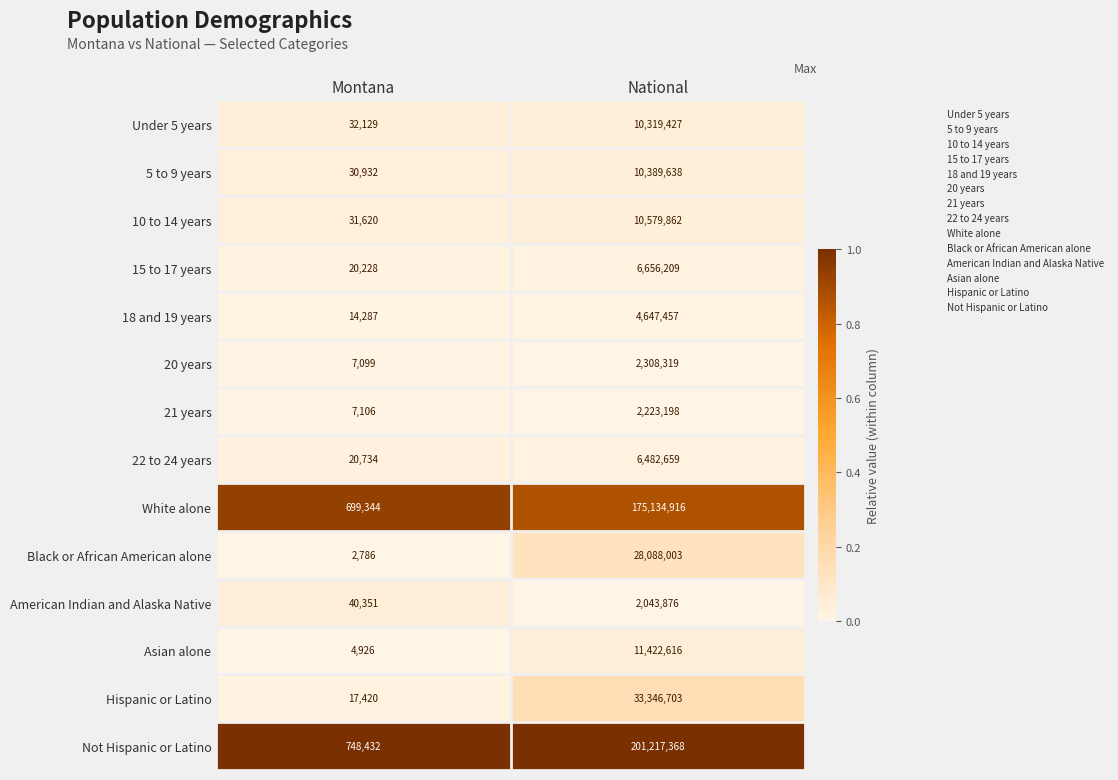

Reading right to left, transcribe all the data shown in this chart.

Under 5 years: National=10319427	Montana=32129
5 to 9 years: National=10389638	Montana=30932
10 to 14 years: National=10579862	Montana=31620
15 to 17 years: National=6656209	Montana=20228
18 and 19 years: National=4647457	Montana=14287
20 years: National=2308319	Montana=7099
21 years: National=2223198	Montana=7106
22 to 24 years: National=6482659	Montana=20734
White alone: National=175134916	Montana=699344
Black or African American alone: National=28088003	Montana=2786
American Indian and Alaska Native: National=2043876	Montana=40351
Asian alone: National=11422616	Montana=4926
Hispanic or Latino: National=33346703	Montana=17420
Not Hispanic or Latino: National=201217368	Montana=748432